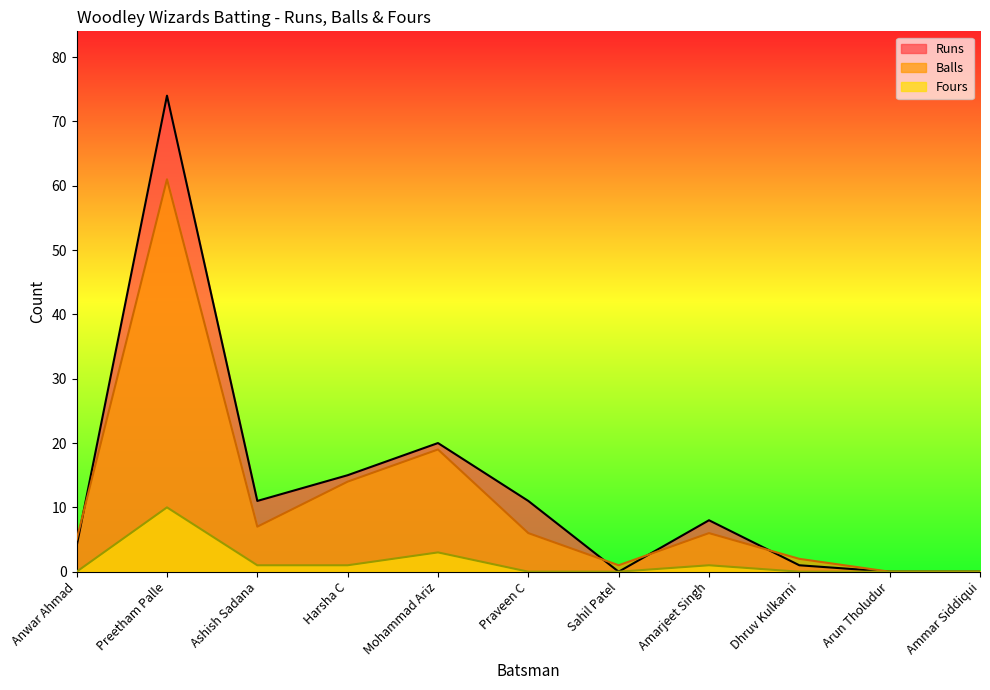

What are all the series names shown in the legend?

Runs, Balls, Fours